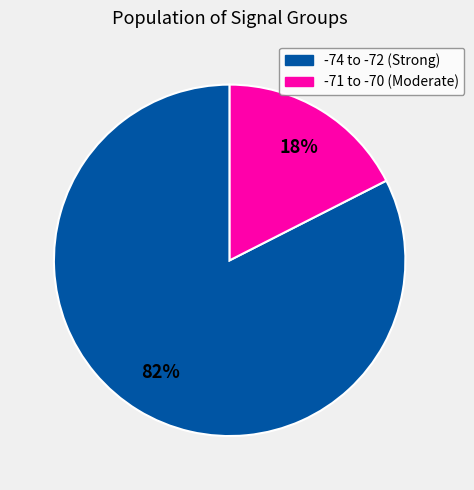

Which has a higher value, -74 to -72 (Strong) or -71 to -70 (Moderate)?

-74 to -72 (Strong)